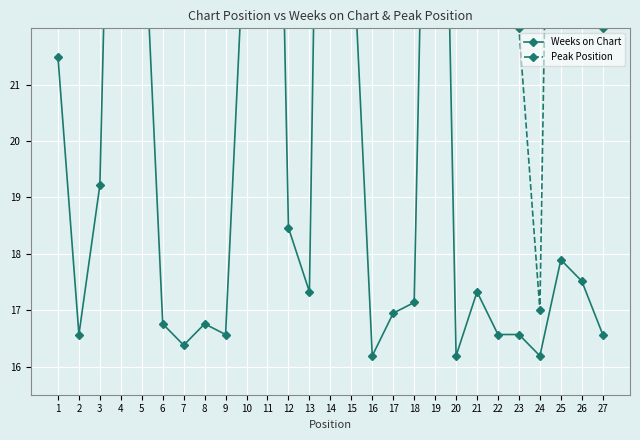

What is the maximum value for Weeks on Chart?

41.0